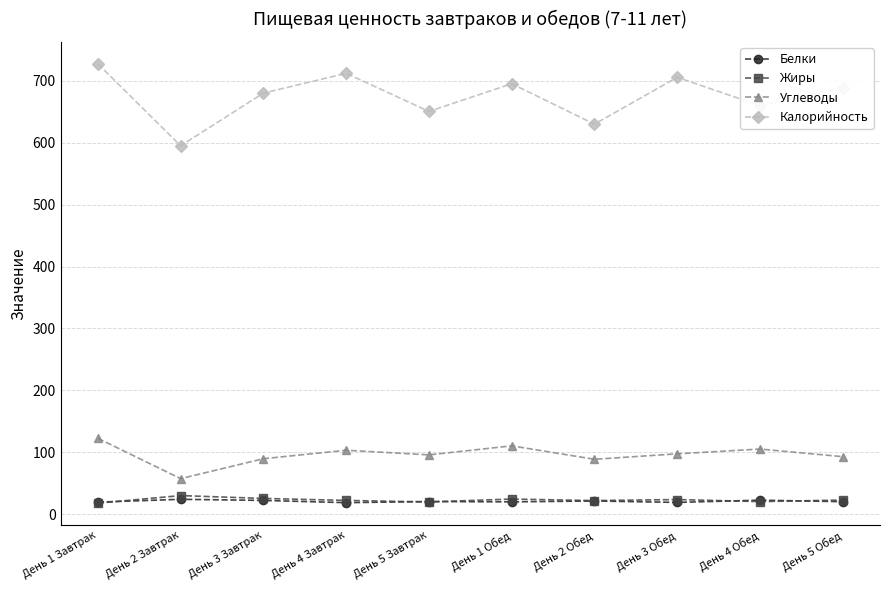

What is the value of the Жиры point at the 7th from the left?

21.8